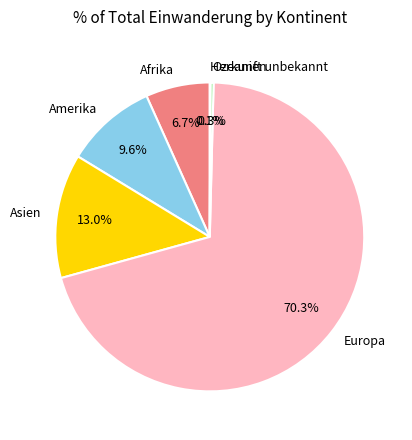

To the nearest percent, what is the difference between the largest and smallest slice percentages?

70%